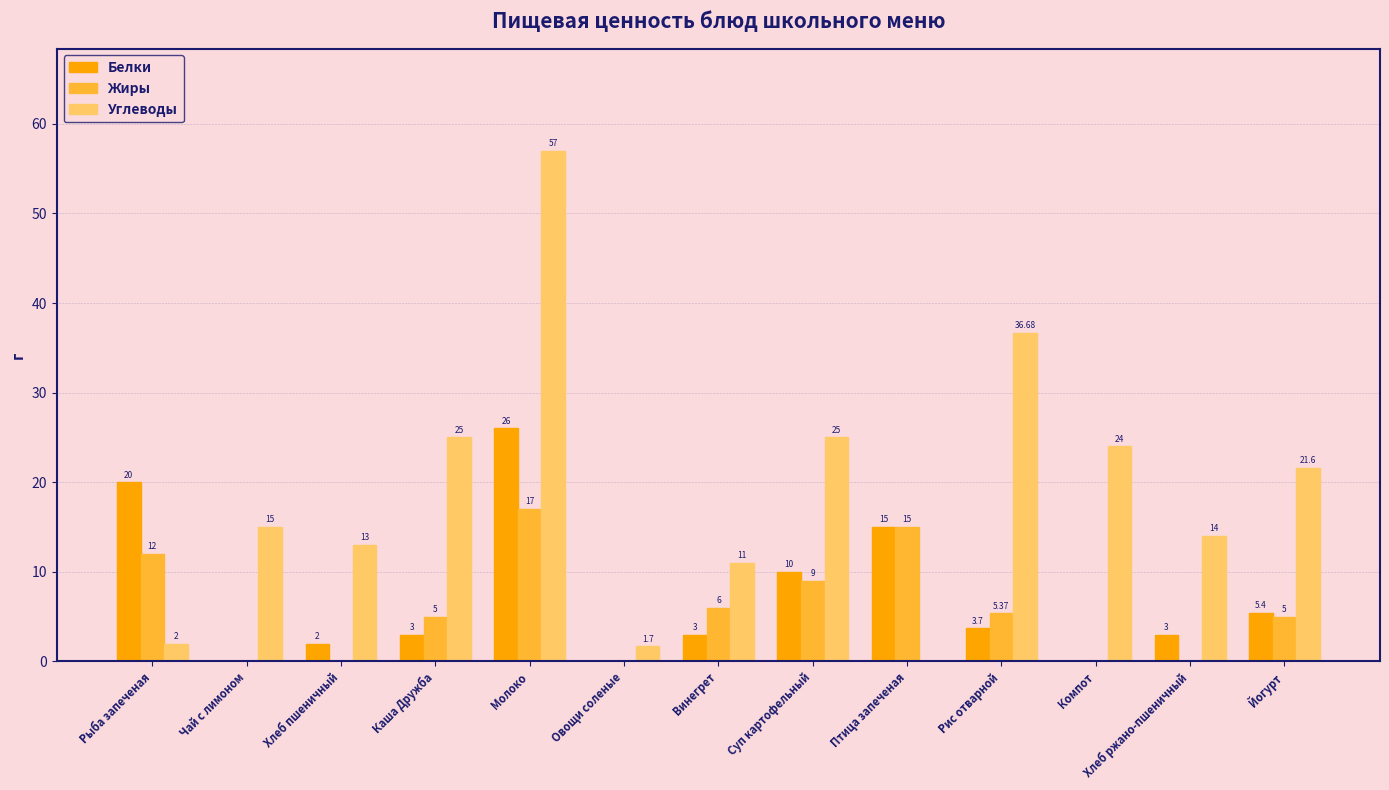

Between Рыба запеченая and Йогурт, which series saw the biggest shift?

Углеводы